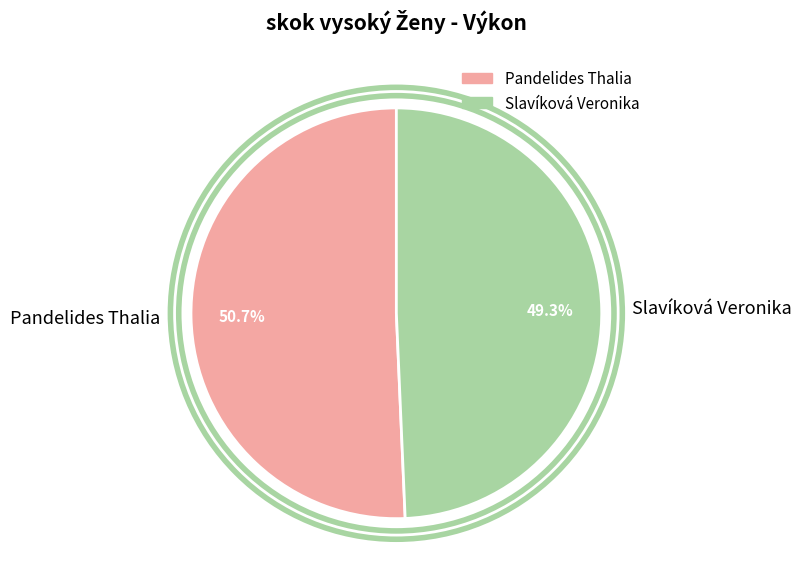

Approximately how many times larger is the value at Slavíková Veronika compared to Pandelides Thalia?

1.0